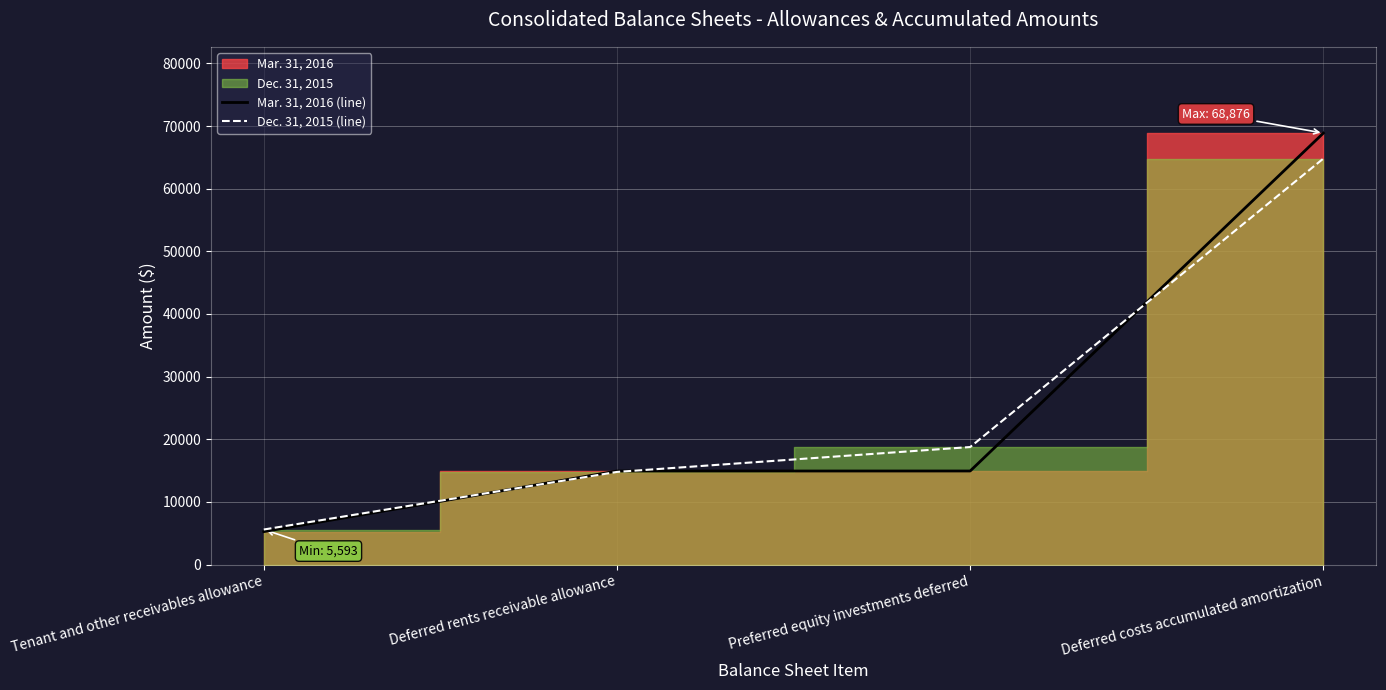

What is the minimum value shown in the chart?

5256